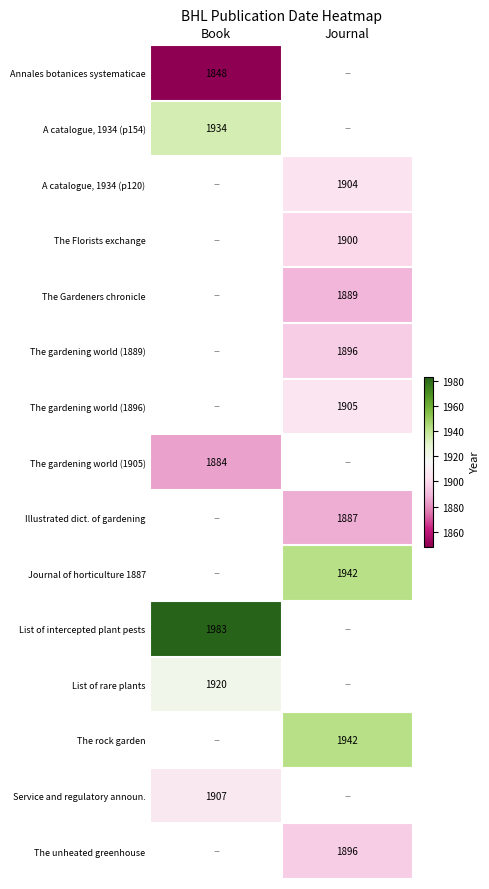

Is it true that The Gardeners chronicle equals 1889 at Journal?

True